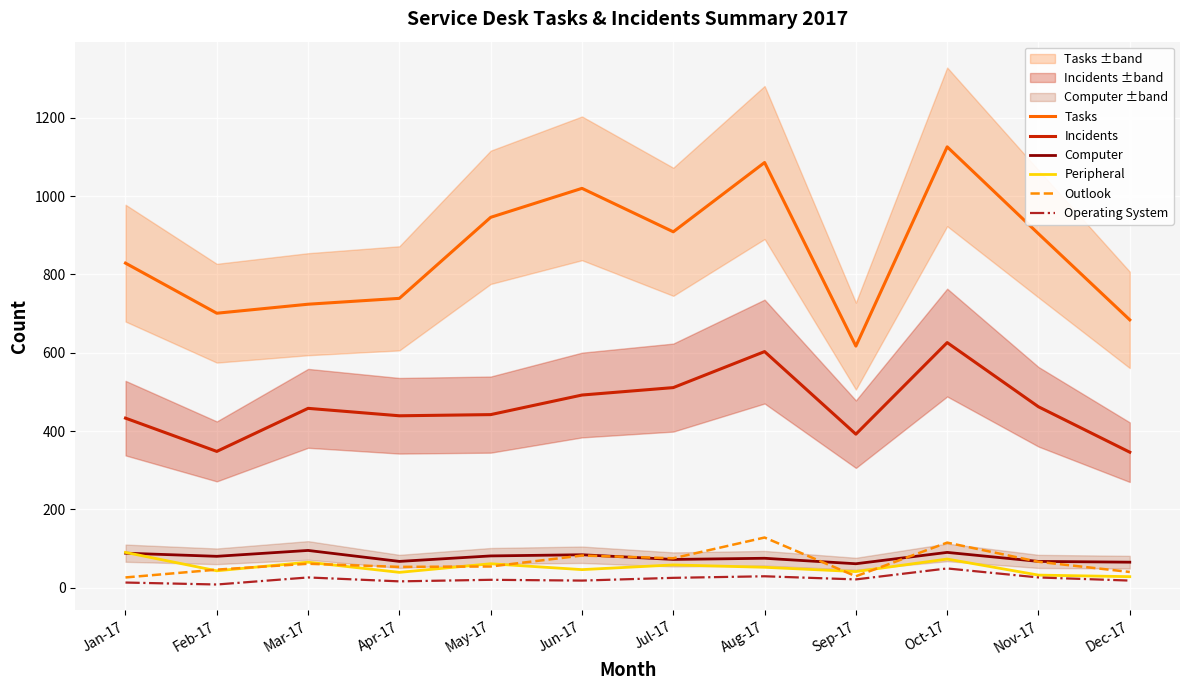

What is the difference between the Incidents values at Jul-17 and Mar-17?

53